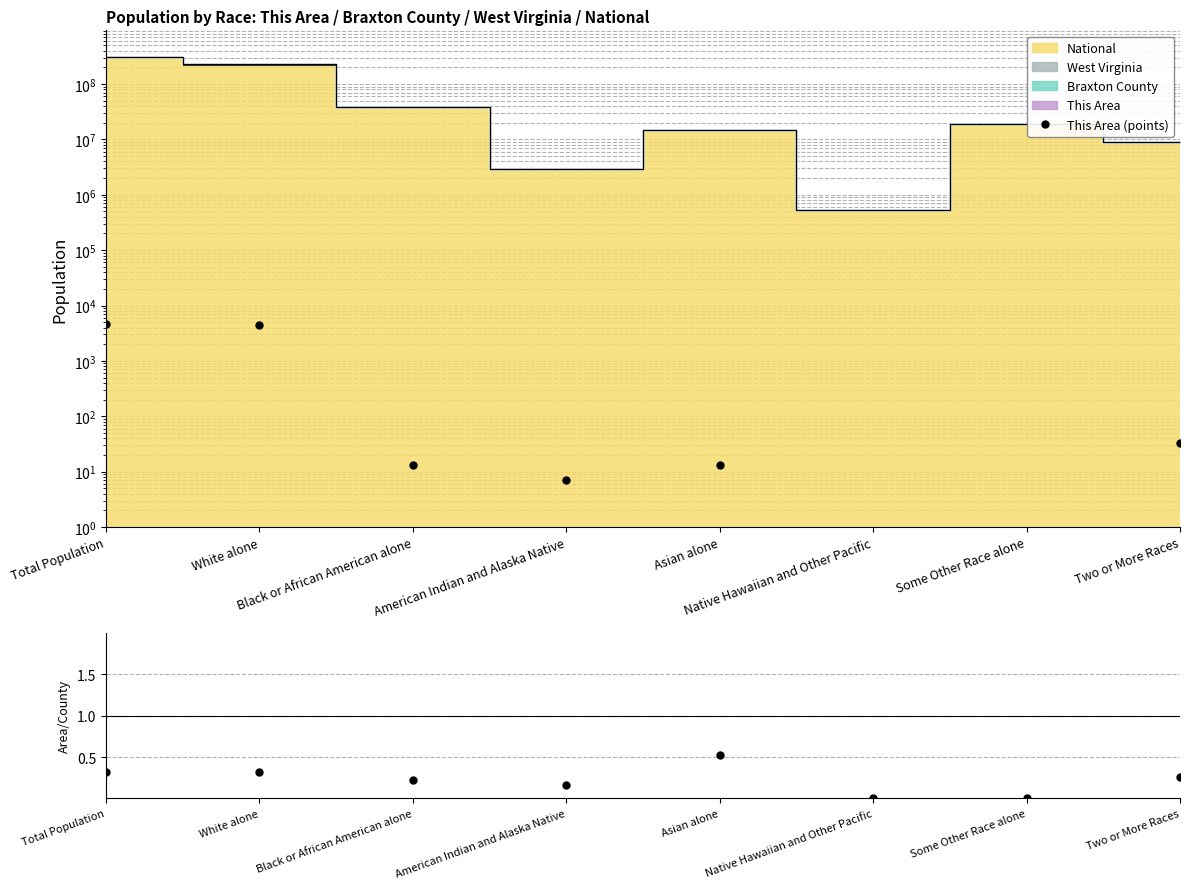

At which label does This Area / Braxton County reach its peak?

Asian alone